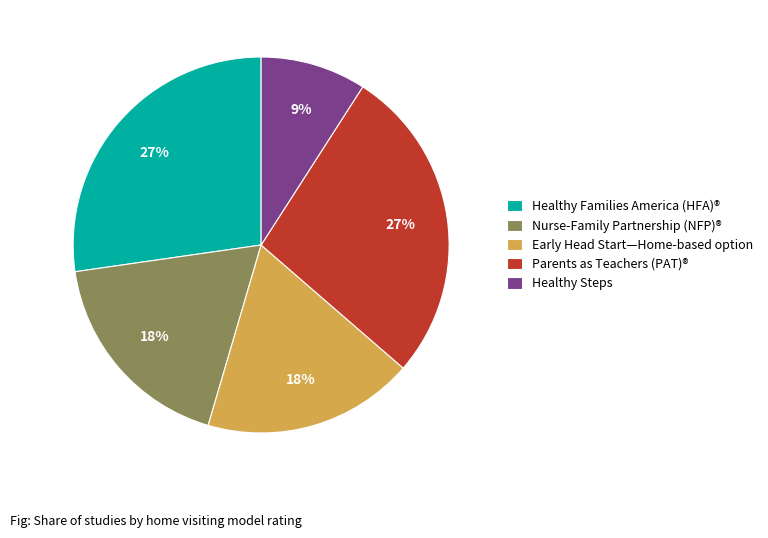

Approximately how many times larger is the value at Nurse-Family Partnership (NFP)® compared to Parents as Teachers (PAT)®?

0.7